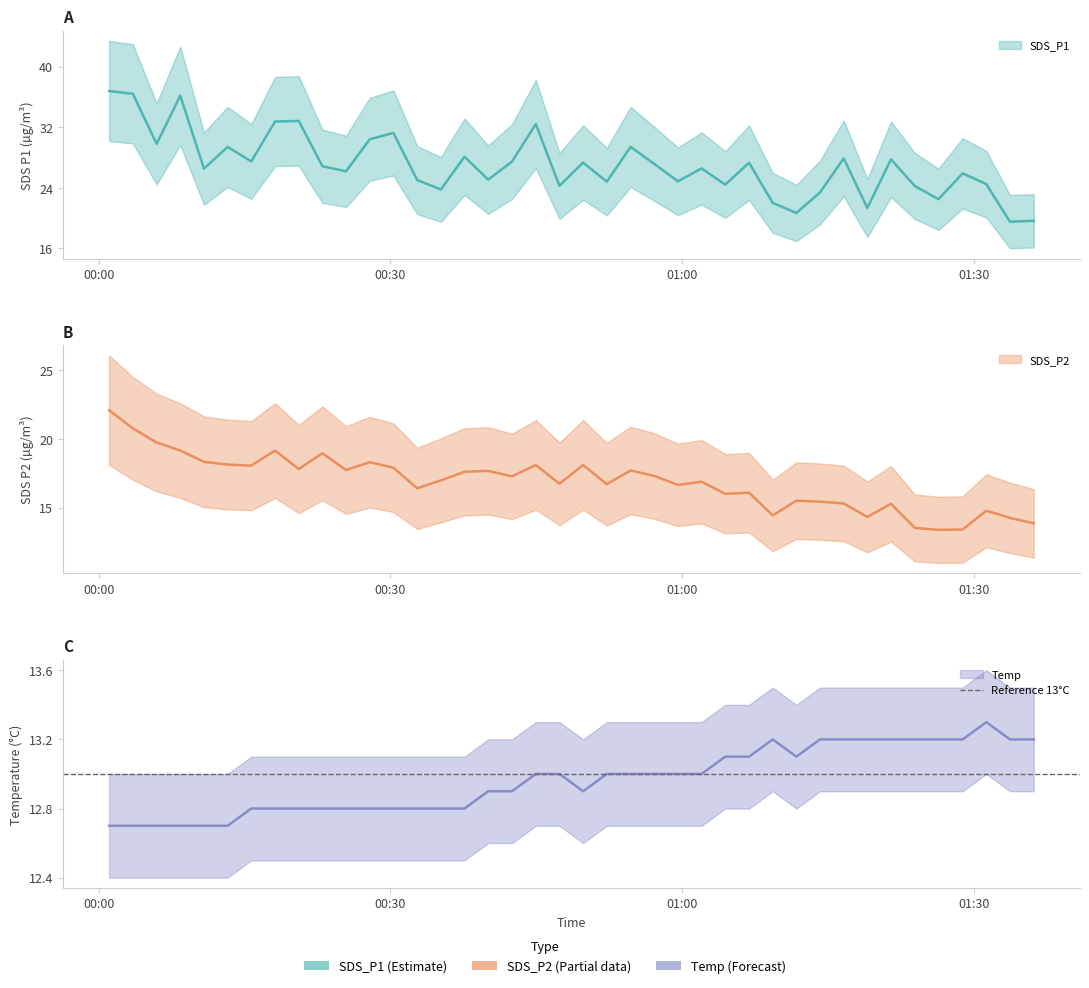

What is the difference between the second highest and minimum values in the SDS_P2 series?

7.4